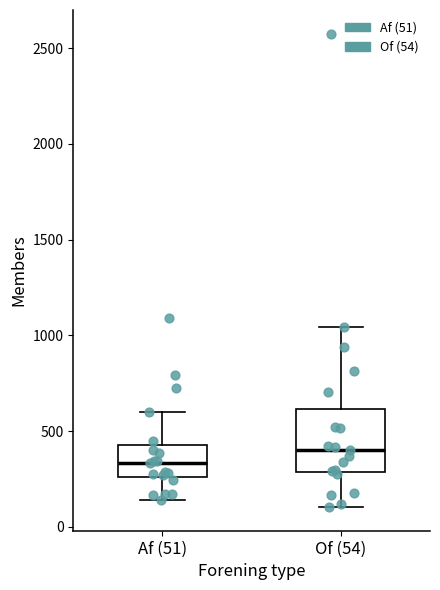

Which box's median line is the highest?

Of (54)